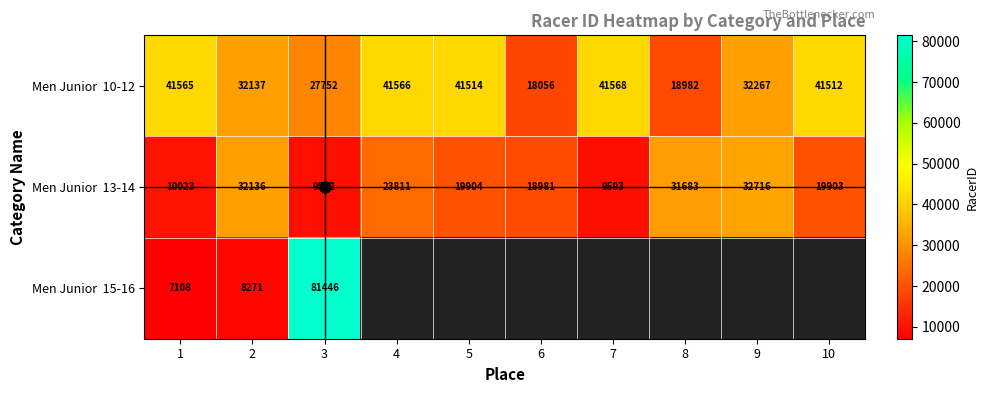

What is the spread (max minus min) of values at 3?

71854